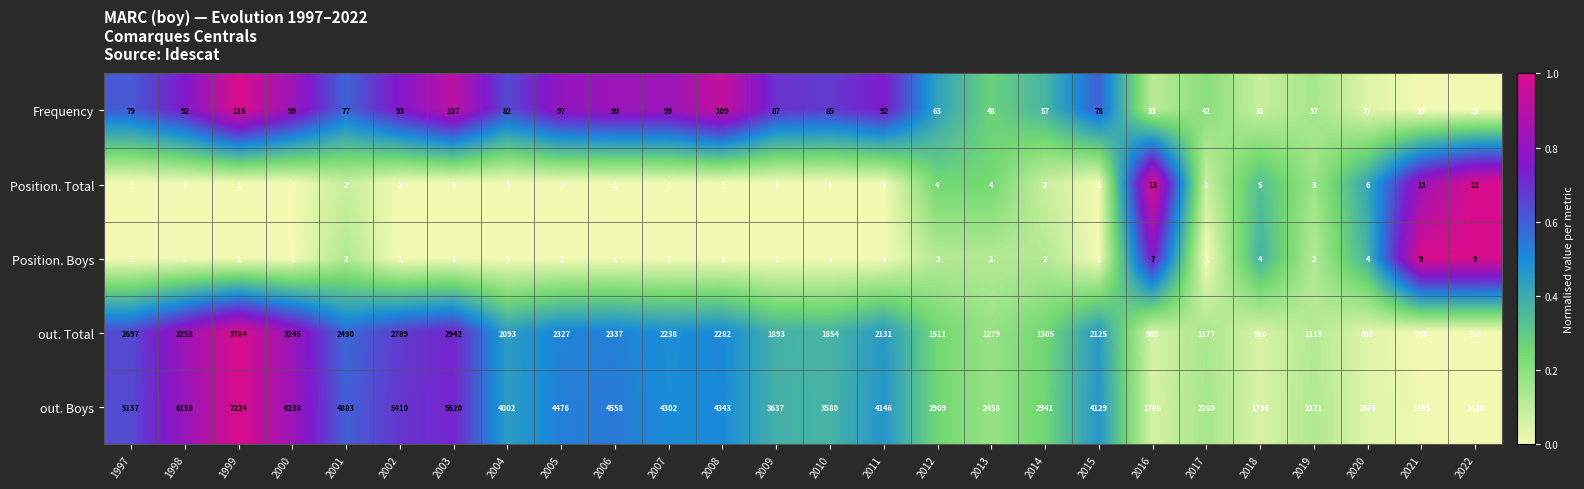

Between 2002 and 2016, which series saw the biggest shift?

out. Boys